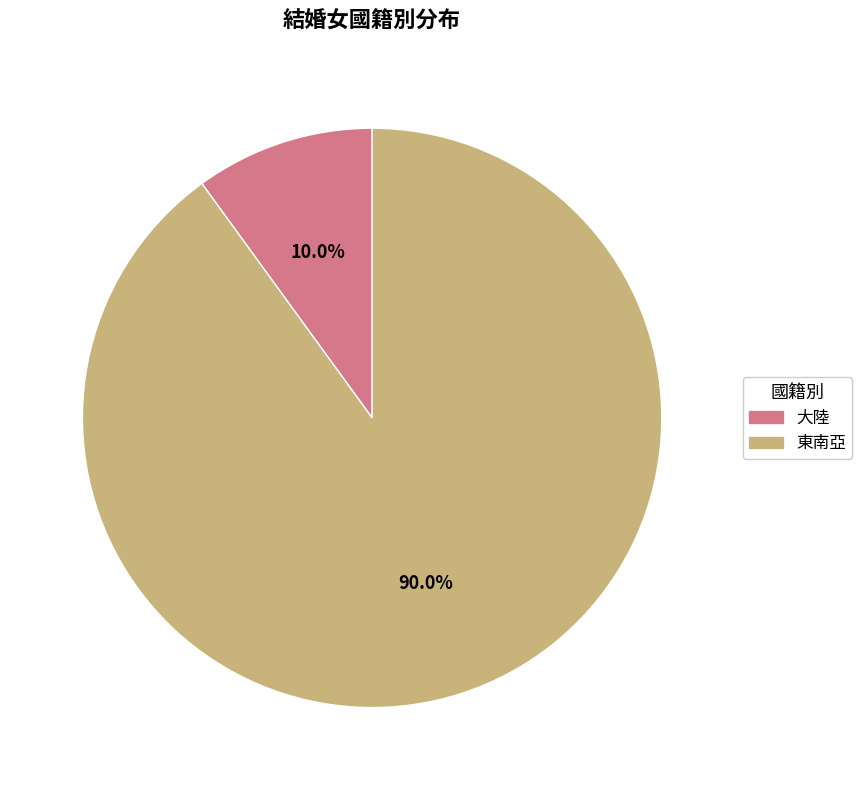

The 大陸 slice represents 24% of the pie. True or false?

False